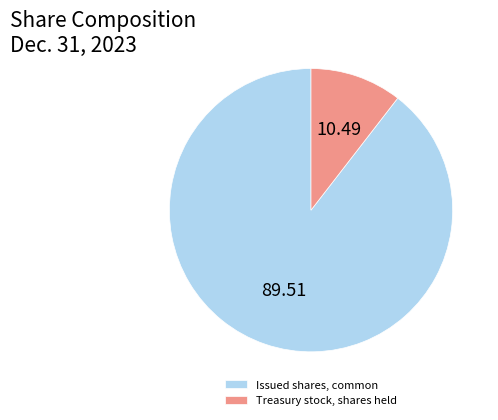

Rank the categories by value from highest to lowest.

Issued shares, common, Treasury stock, shares held